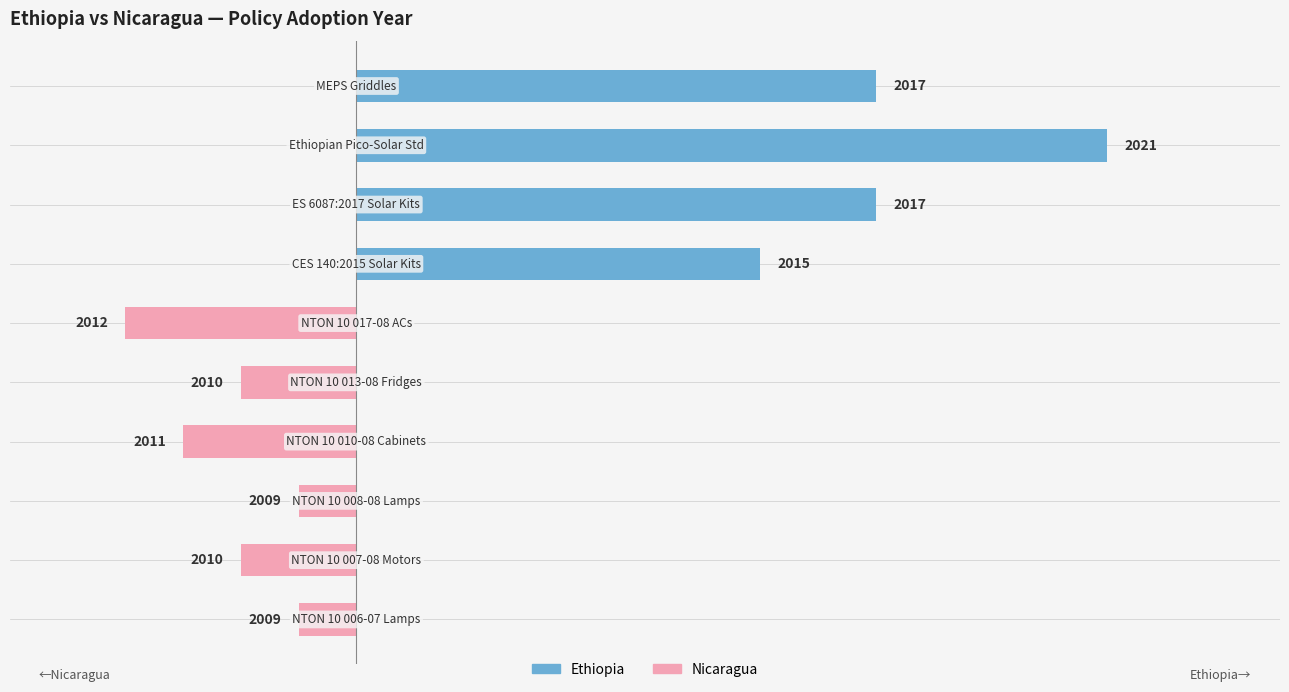

Count the number of categories in the chart.

10